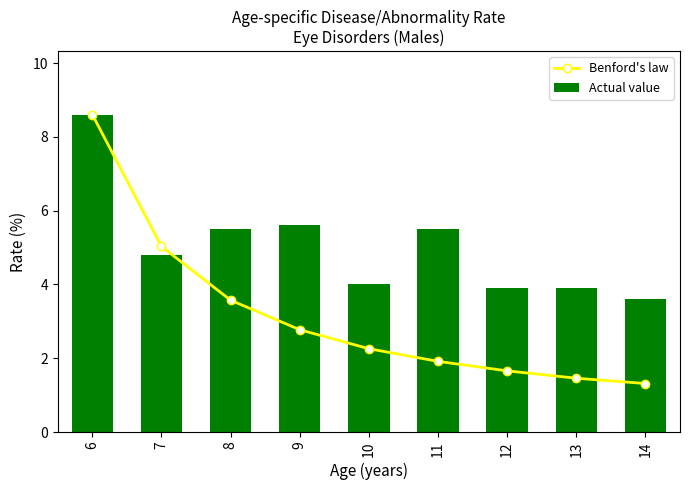

What is the sum of the Actual value values at 10 and 6?

12.6